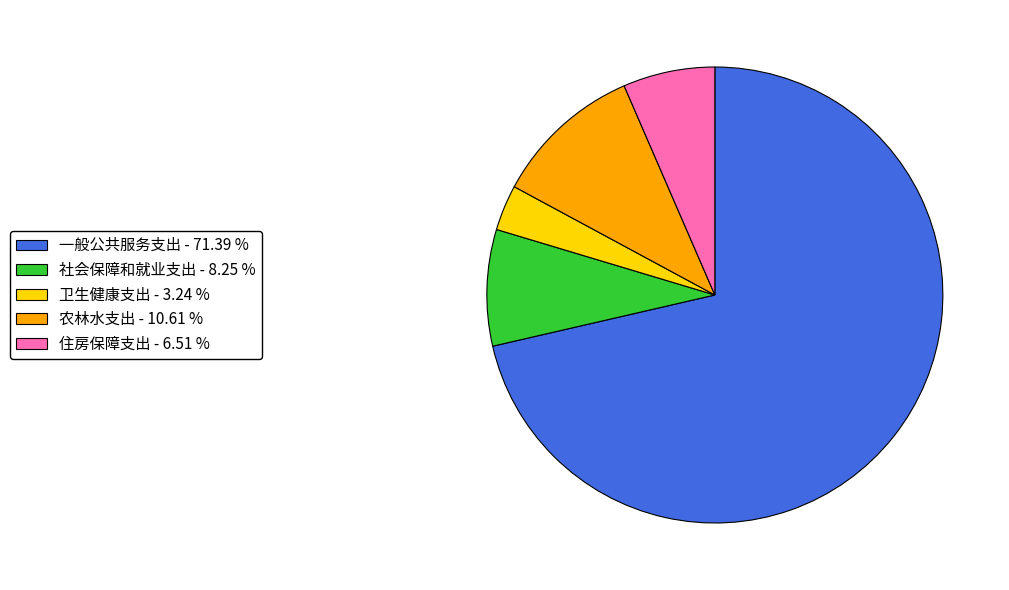

How many slices are in this pie chart?

5